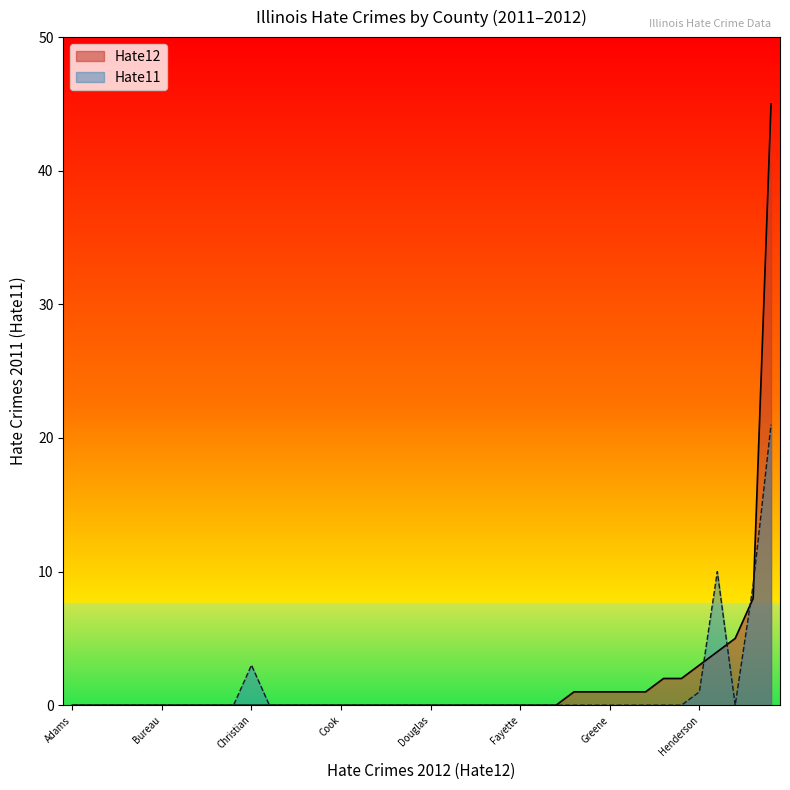

What are all the series names shown in the legend?

Hate12, Hate11